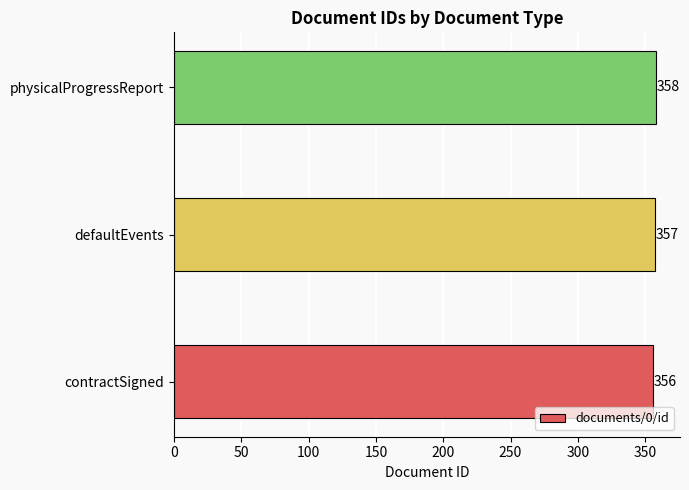

The chart shows a value of 357 at defaultEvents. True or false?

True